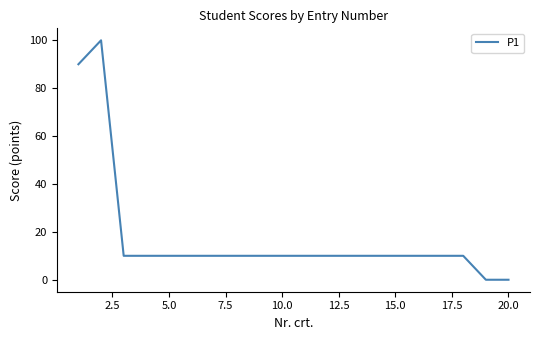

What is the maximum value shown in the chart?

100